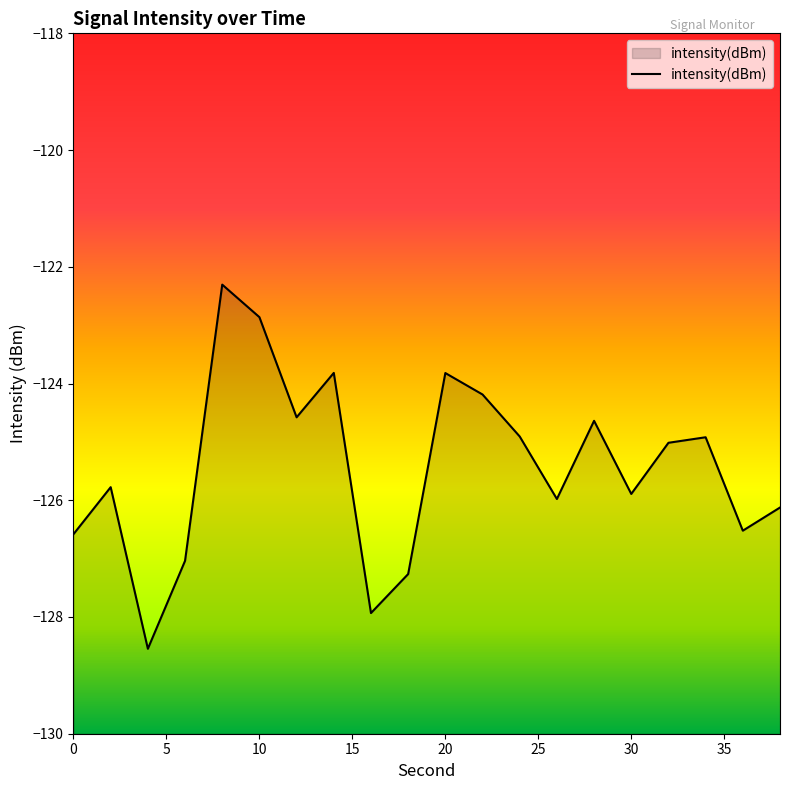

Reading left to right, list all the values displayed in this chart.

-126.6	-125.8	-128.5	-127.0	-122.3	-122.9	-124.6	-123.8	-127.9	-127.3	-123.8	-124.2	-124.9	-126.0	-124.6	-125.9	-125.0	-124.9	-126.5	-126.1